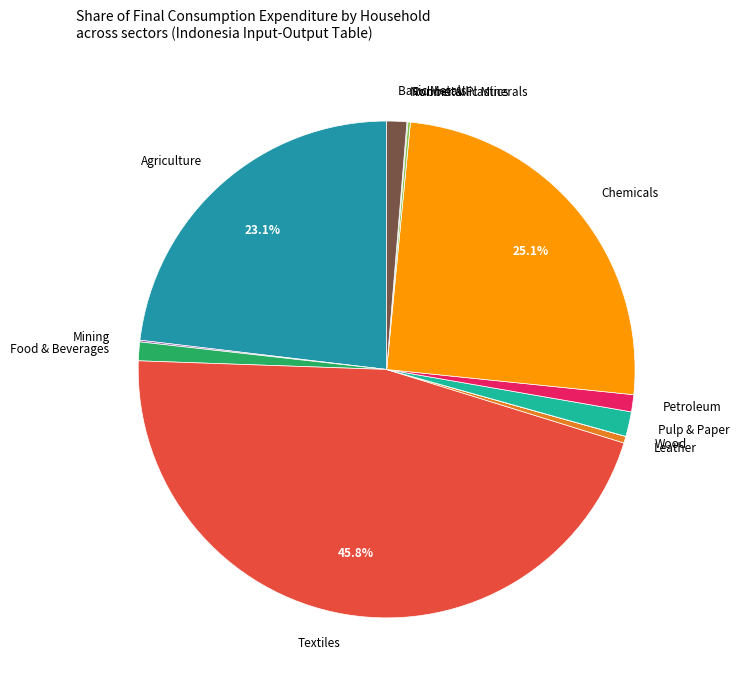

To the nearest percent, what is the difference between the largest and smallest slice percentages?

46%